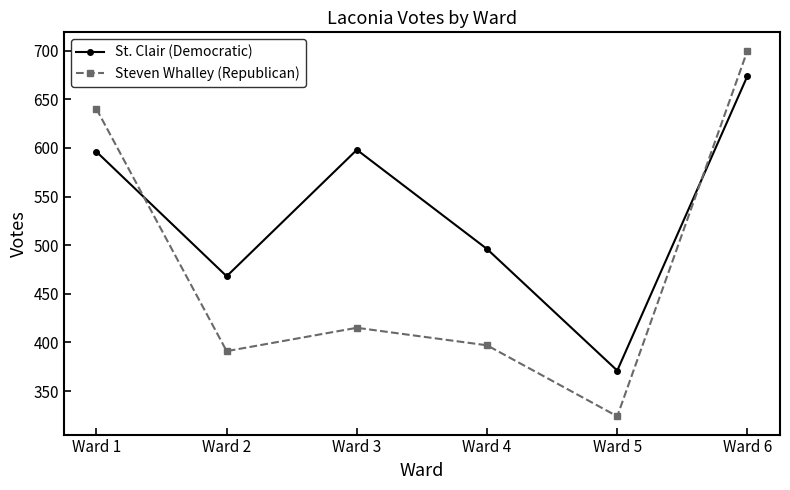

What is the average value of the Steven Whalley (Republican) series?

478